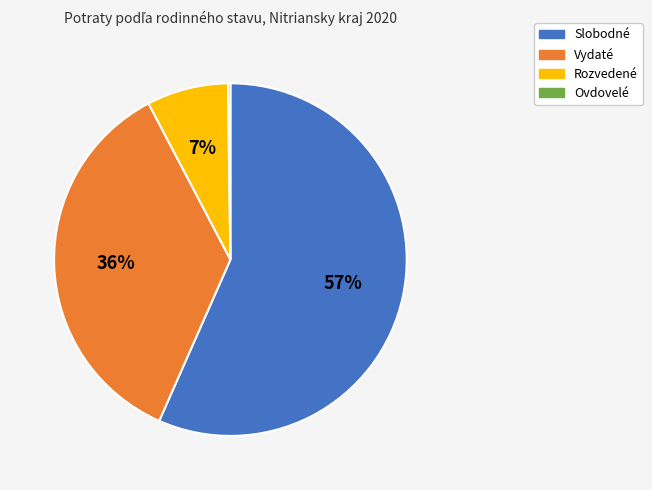

To the nearest percent, what is the combined percentage of Slobodné and Rozvedené?

64%